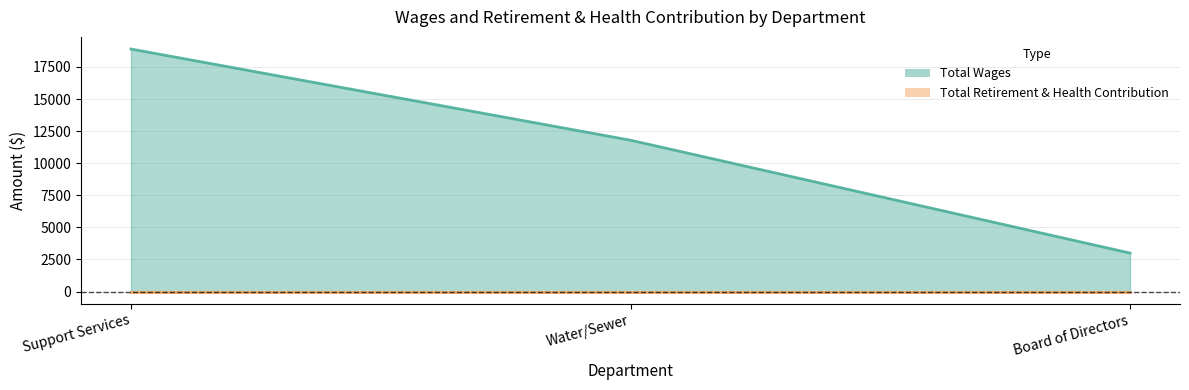

What is the average value?

11232